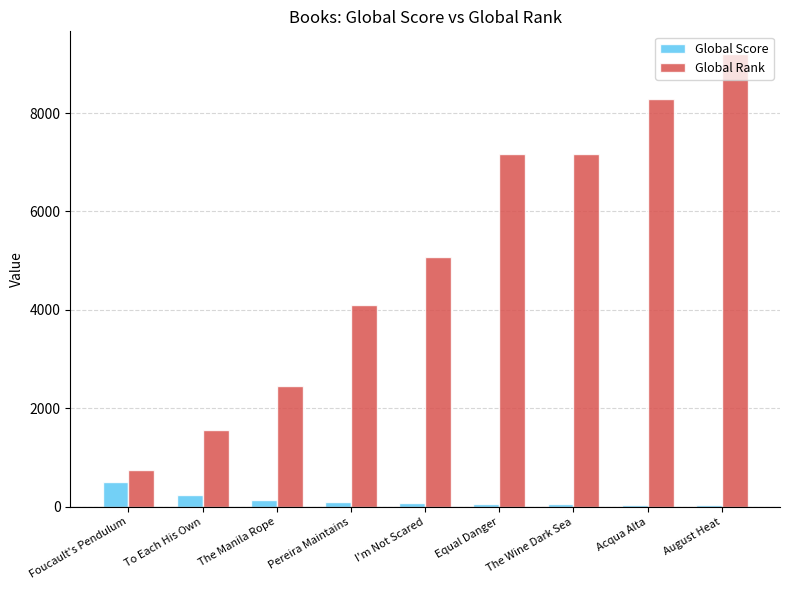

What are all the series names shown in the legend?

Global Score, Global Rank